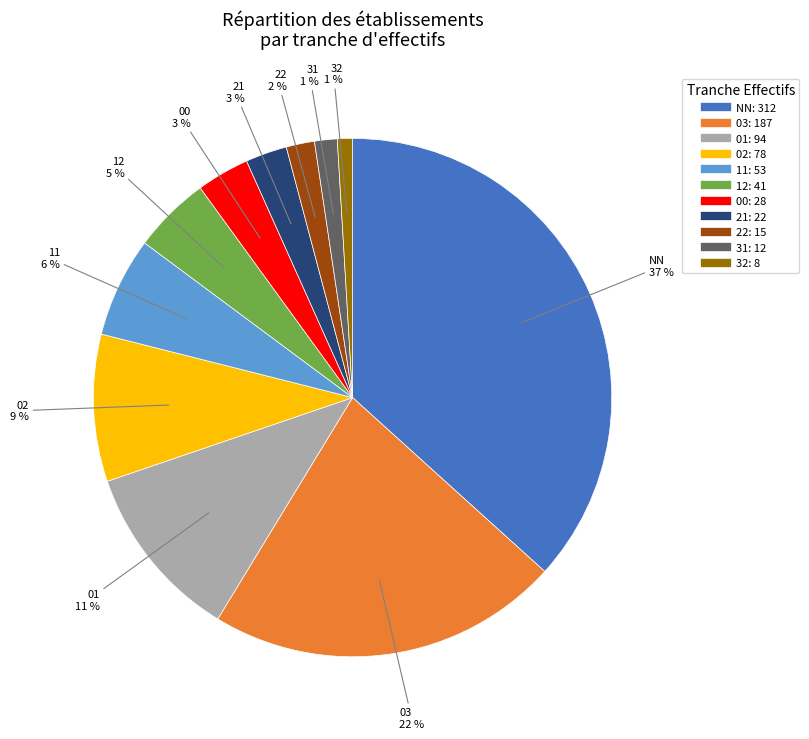

The 12 slice represents 16% of the pie. True or false?

False